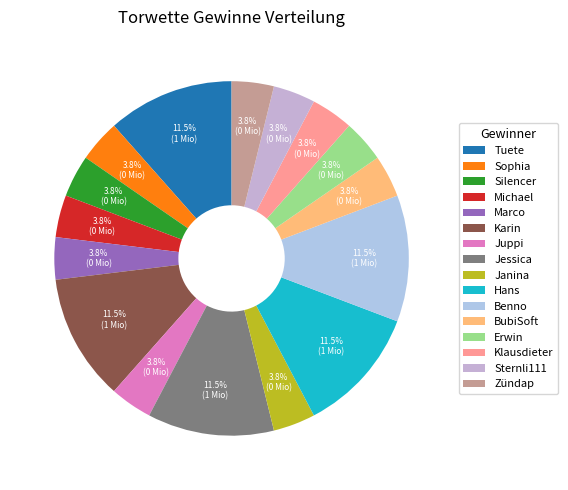

Is Sternli111 the majority of the pie?

No